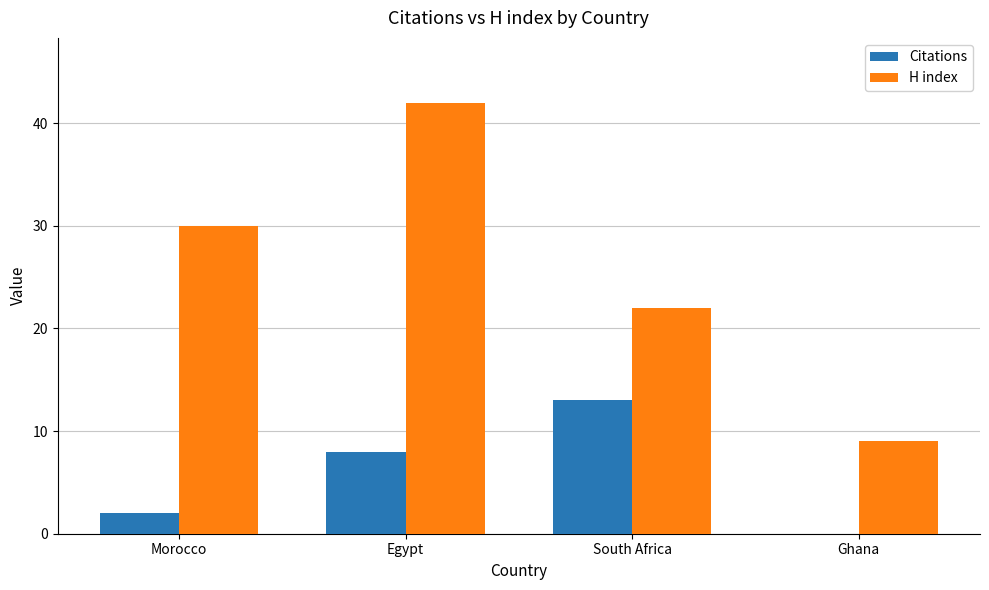

What is the sum of the H index values at South Africa and Egypt?

64